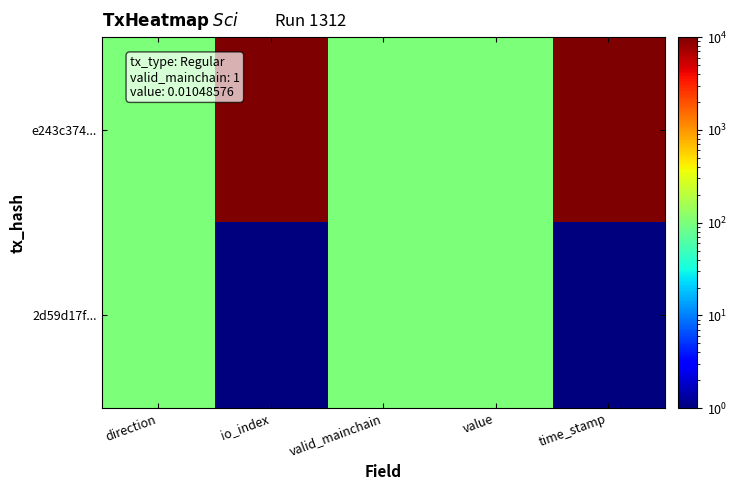

Which series has the largest total across all categories?

e243c374...